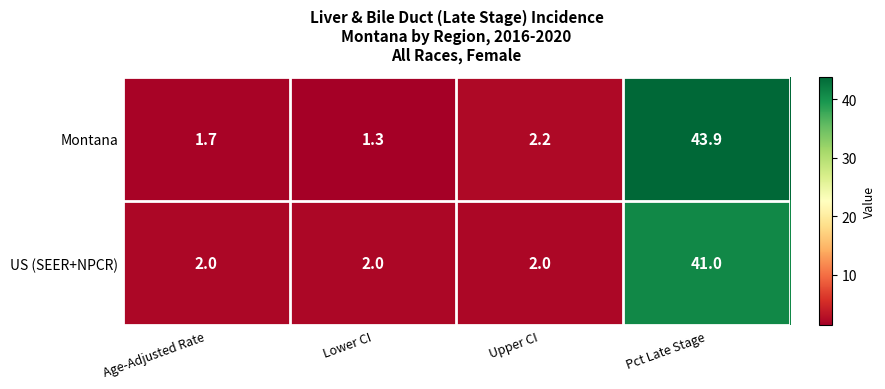

What is the approximate value of US (SEER+NPCR) at Lower CI?

2.0